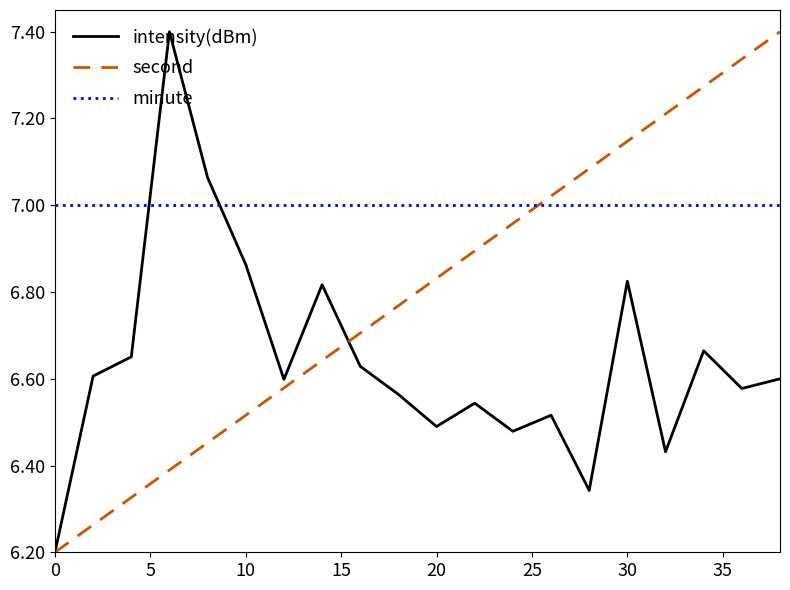

What are all the series names shown in the legend?

intensity(dBm), second, minute